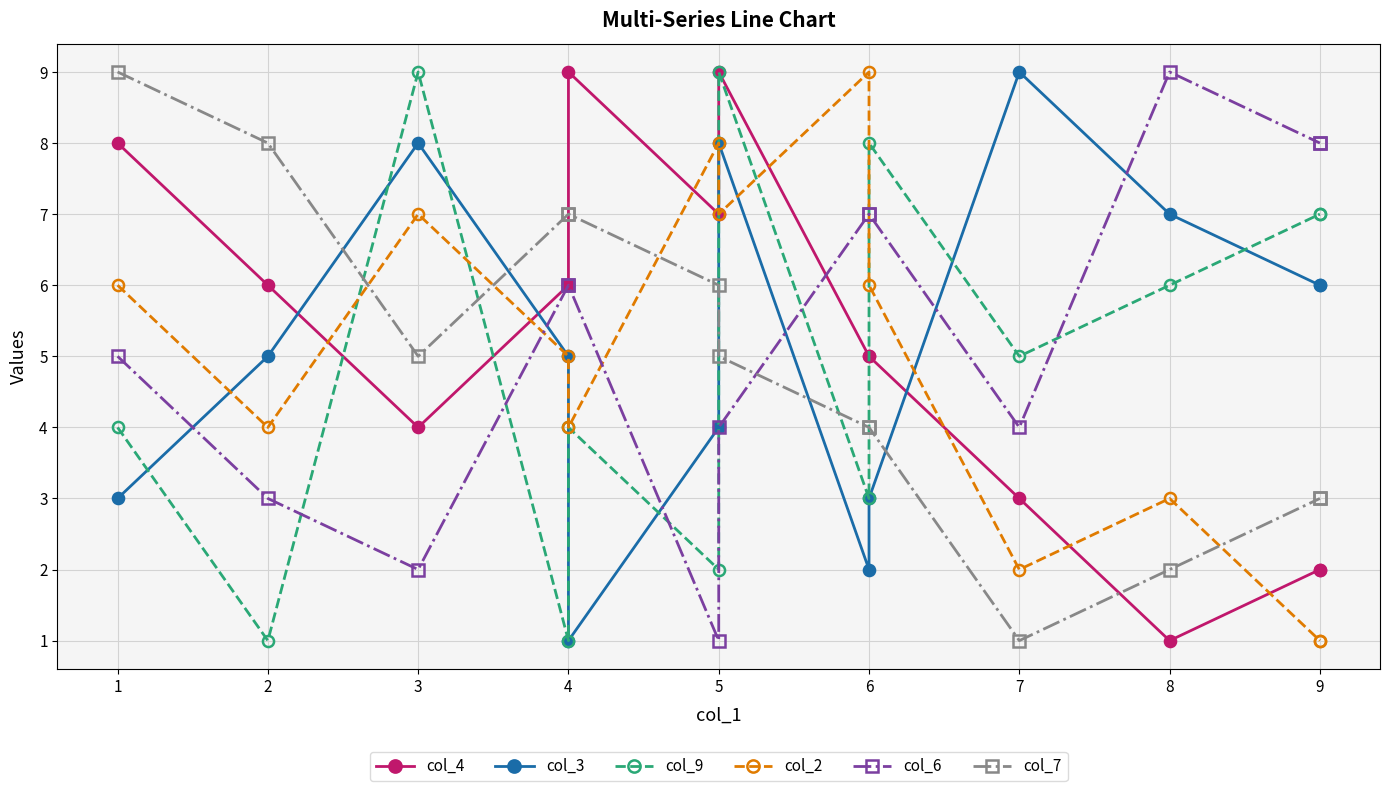

What is the difference between the second highest and second lowest values in the col_4 series?

7